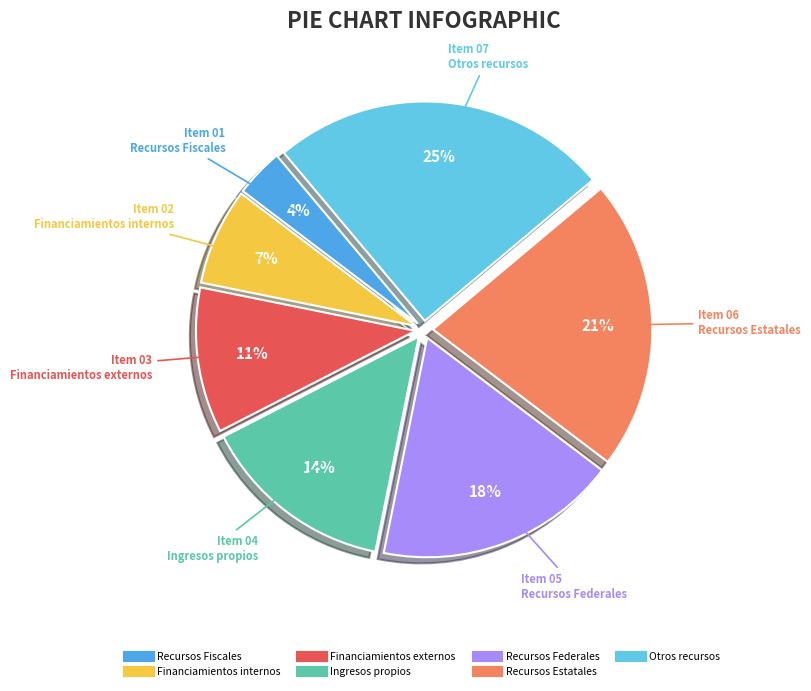

True or false: Recursos Fiscales accounts for 10% of the total.

False